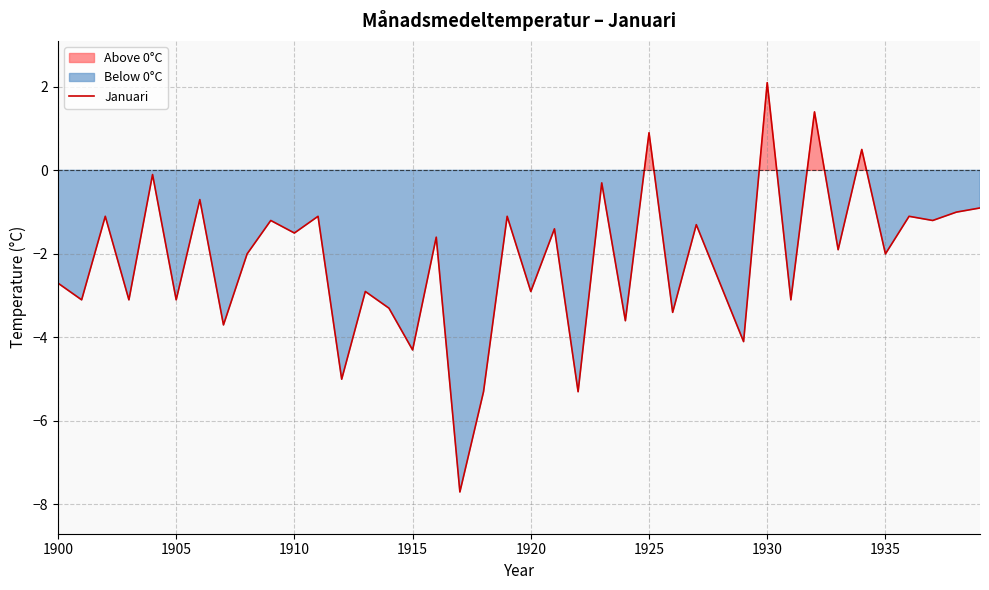

True or false: there are more than 2 points higher than both neighbors.

True